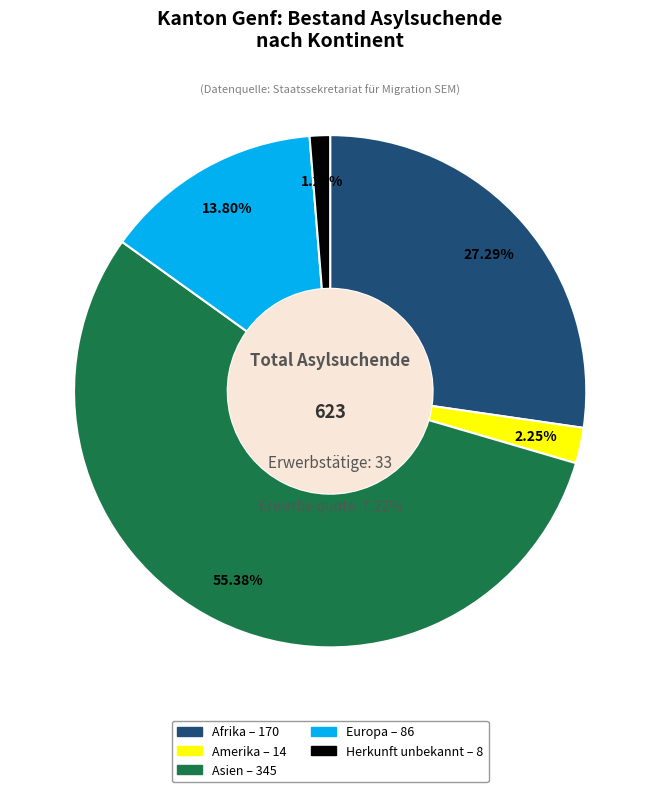

What is the total percentage of Ozeanien and Afrika?

27.3%